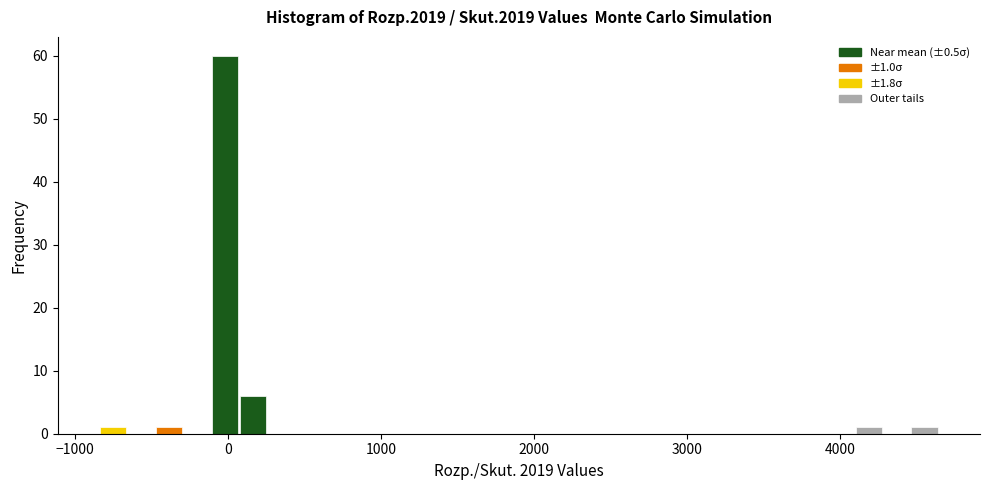

Around what value on the x-axis is the tallest bar? Give the approximate position of its centre, as read against the axis.

0